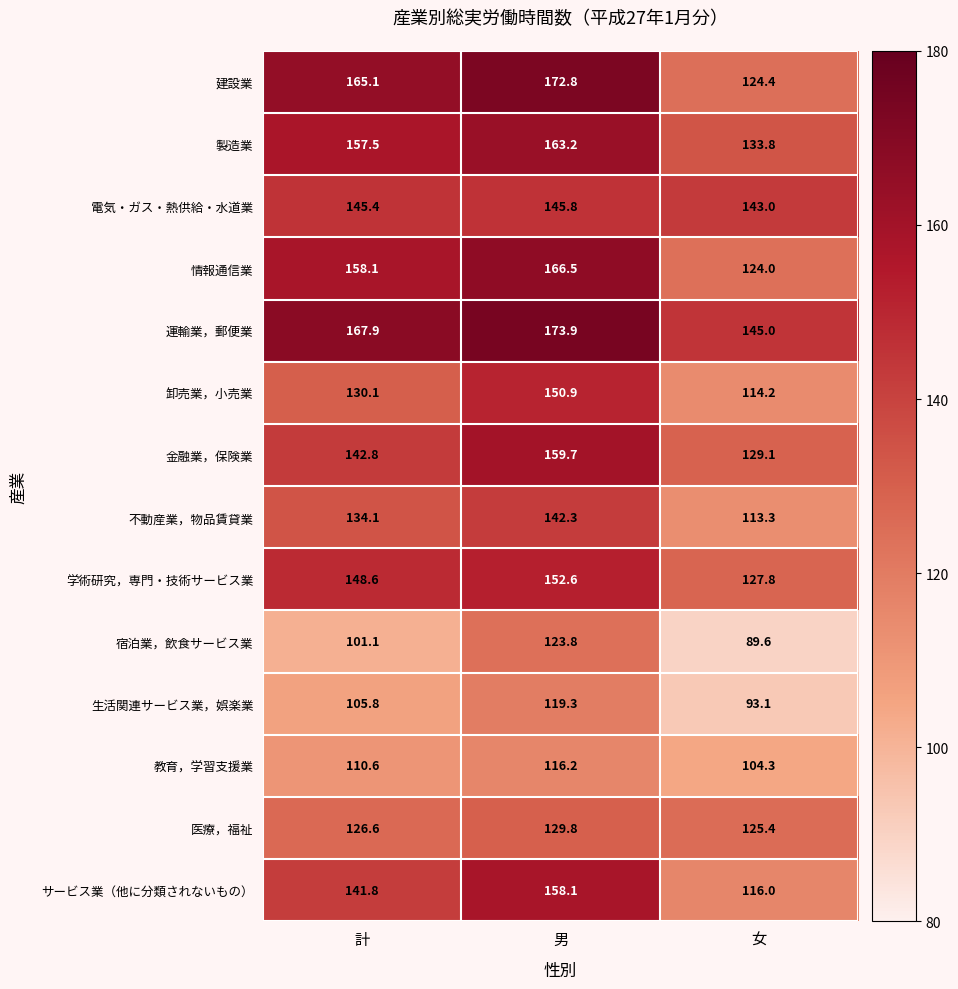

What is the sum of all 生活関連サービス業，娯楽業 values?

318.2